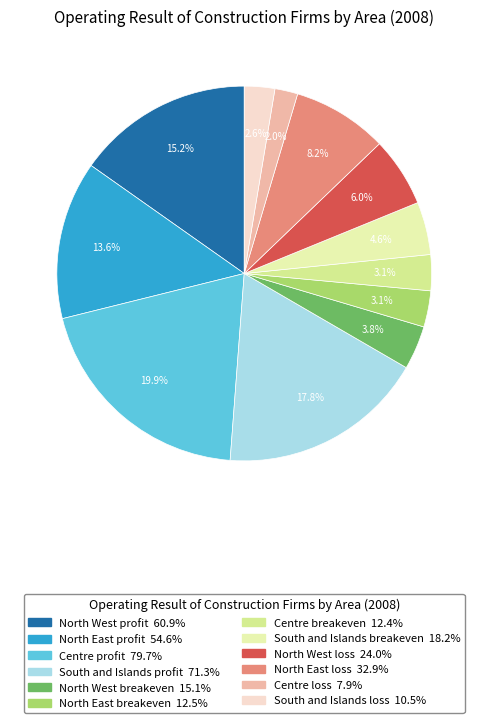

How many segments does this pie chart have?

12